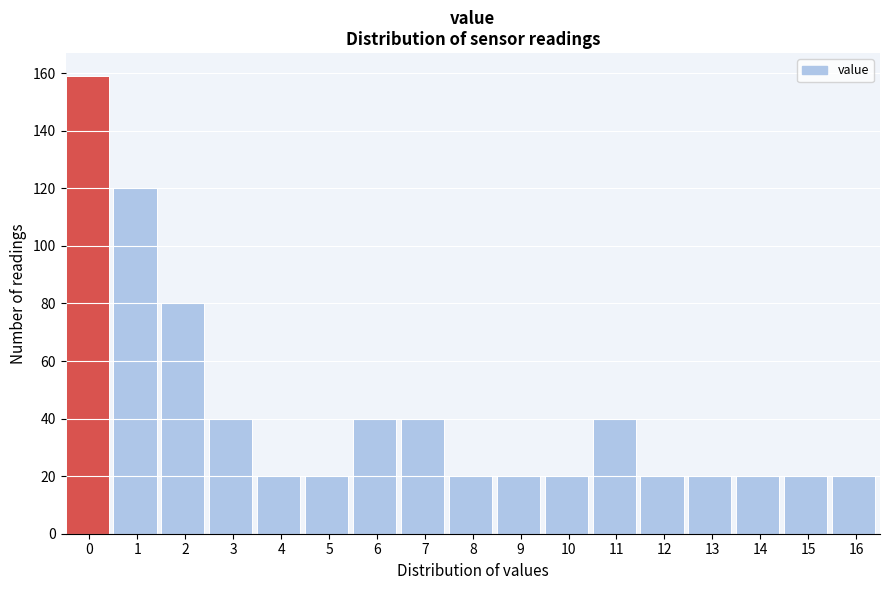

Reading left to right, list all the values displayed in this chart.

159	120	80	40	20	20	40	40	20	20	20	40	20	20	20	20	20